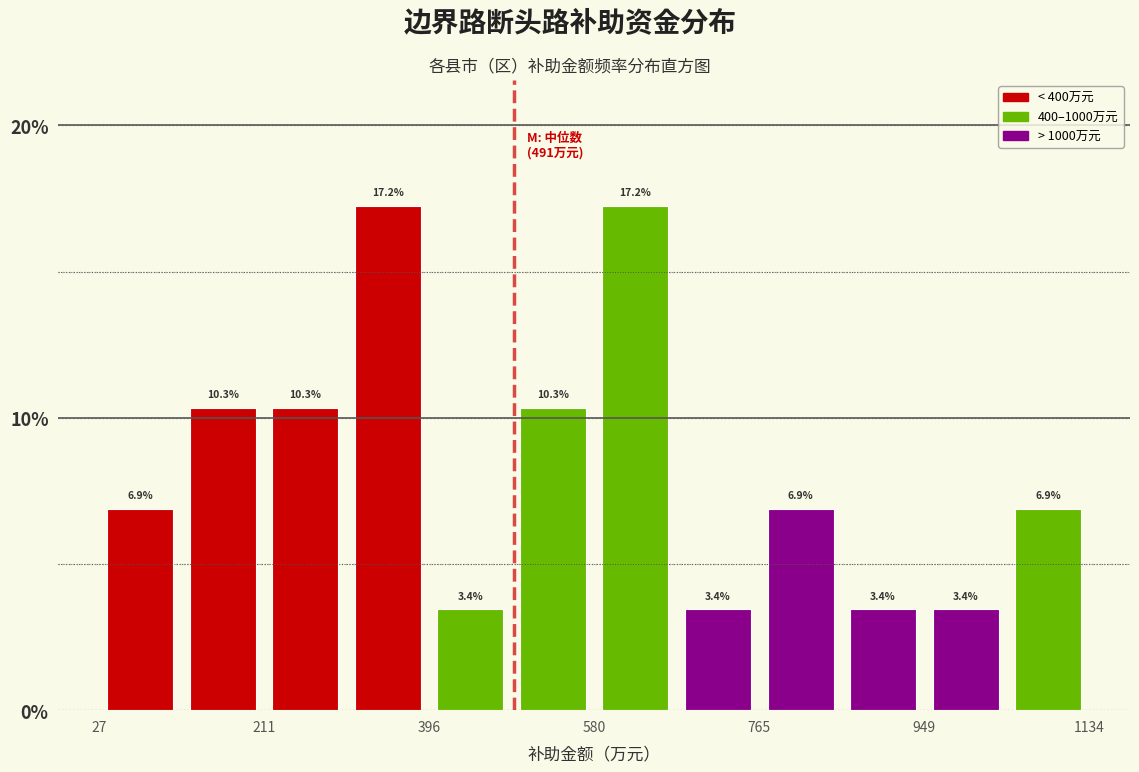

Reading left to right, transcribe this chart: for each bar, give the range it covers on the x-axis and its height. The bar edges are not printed on the chart, so give them approximately, as read against the axis.

20 to 120: 6.9
120 to 220: 10.3
220 to 300: 10.3
300 to 400: 17.2
400 to 480: 3.4
480 to 580: 10.3
580 to 680: 17.2
680 to 760: 3.4
760 to 860: 6.9
860 to 940: 3.4
940 to 1040: 3.4
1040 to 1140: 6.9